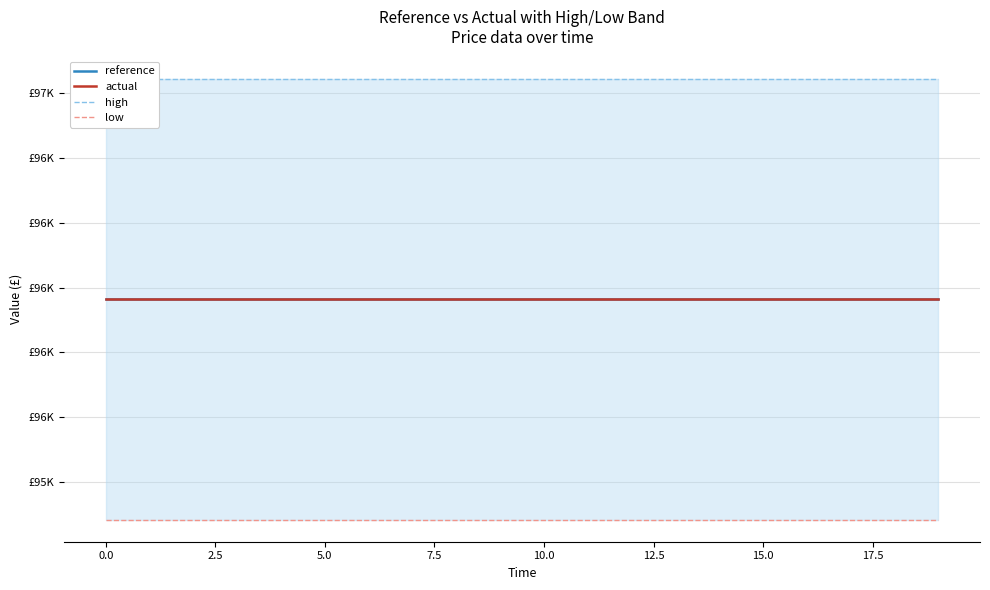

What is the total value across all series at 18?

383856.9